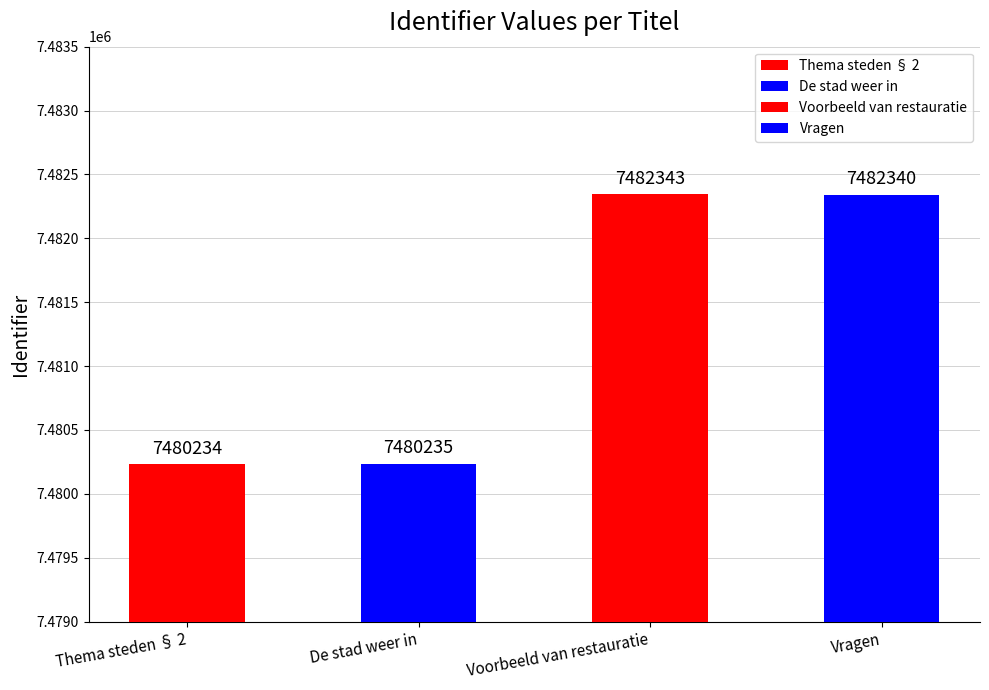

What is the approximate value at Vragen?

7482340